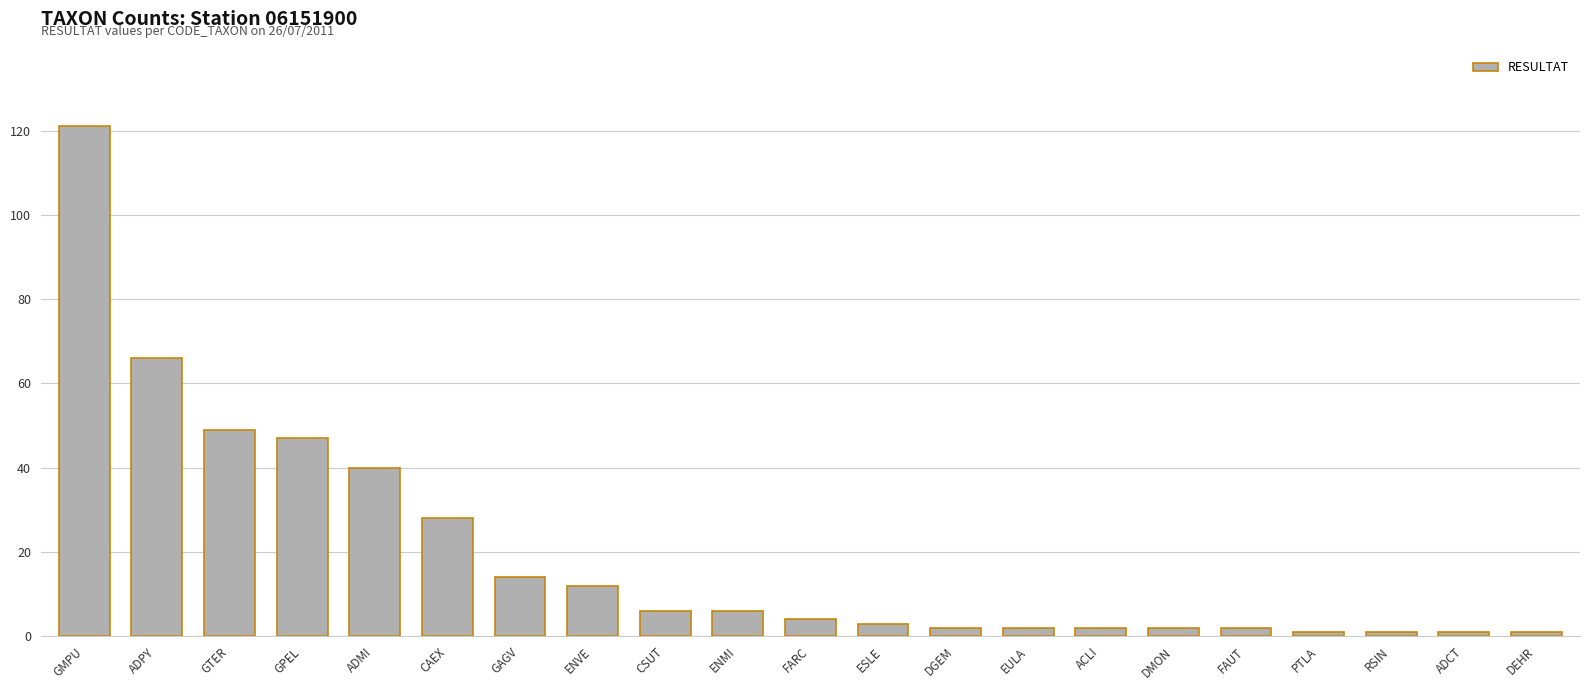

What is the sum of the values at DMON and CAEX?

30